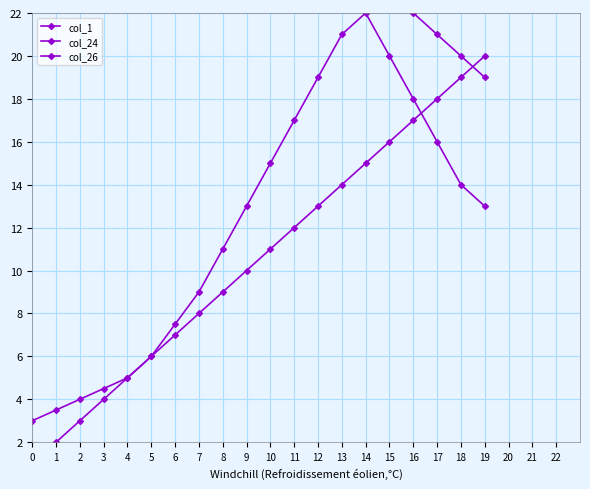

How many values in the col_26 series are below 13?

9